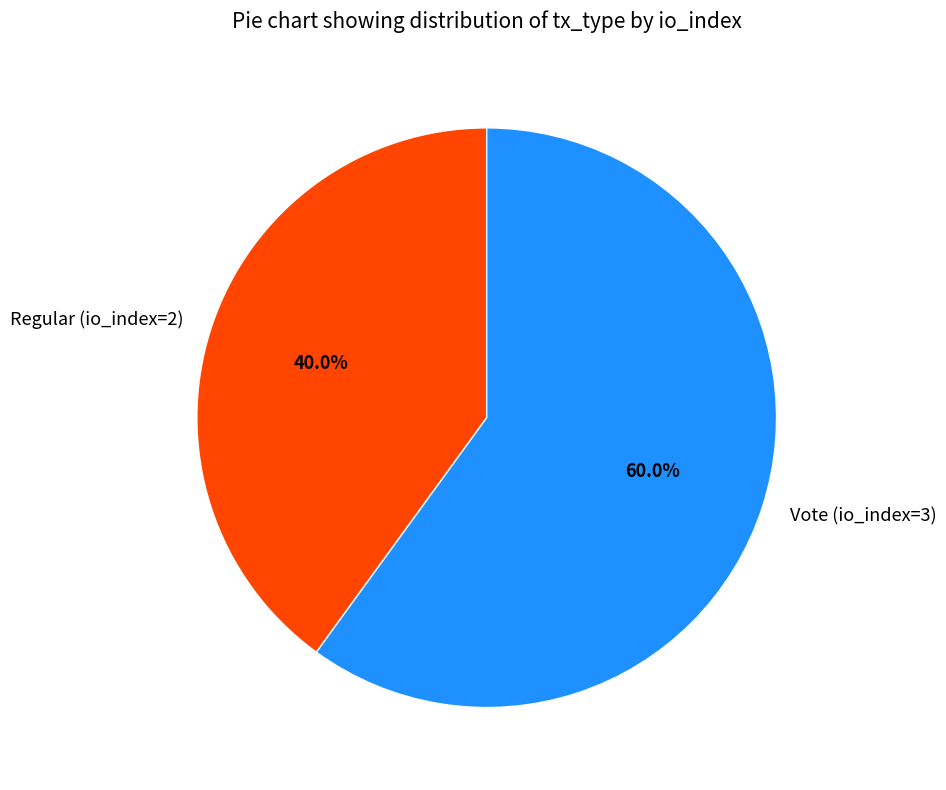

How many segments does this pie chart have?

2